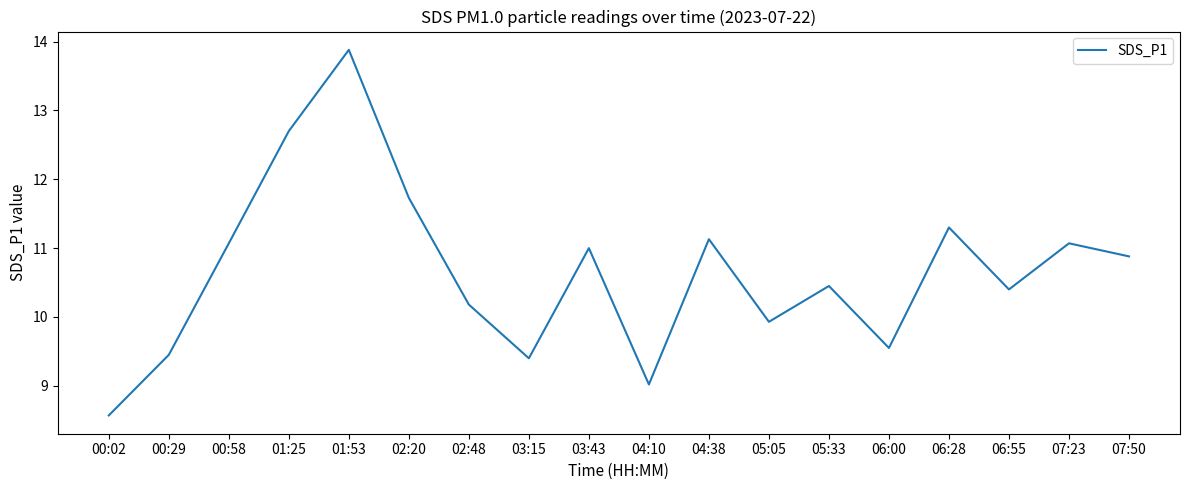

Which label corresponds to the smallest value in the chart?

00:02